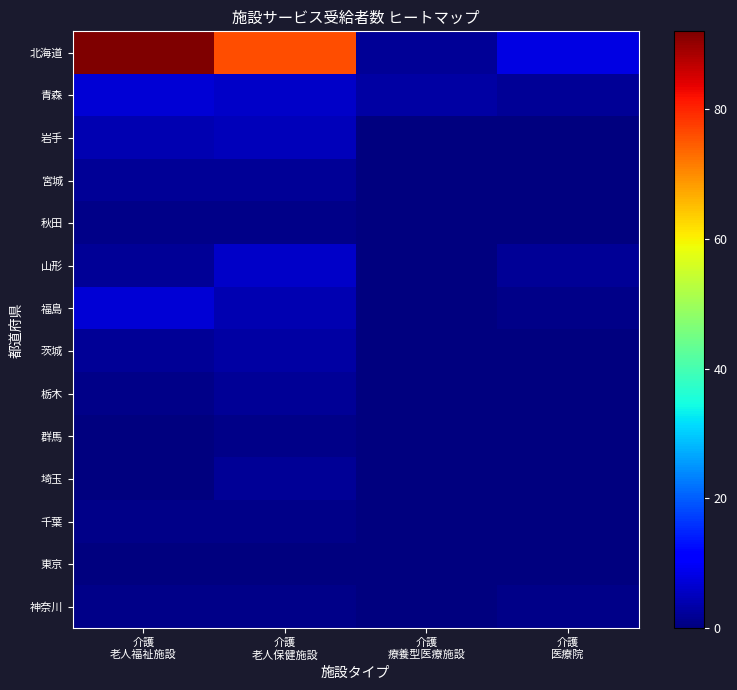

Reading left to right, what are all the values shown in this chart?

北海道: 介護
老人福祉施設=92	介護
老人保健施設=76	介護
療養型医療施設=2	介護
医療院=8
青森: 介護
老人福祉施設=7	介護
老人保健施設=6	介護
療養型医療施設=3	介護
医療院=2
岩手: 介護
老人福祉施設=4	介護
老人保健施設=5	介護
療養型医療施設=0	介護
医療院=0
宮城: 介護
老人福祉施設=2	介護
老人保健施設=2	介護
療養型医療施設=0	介護
医療院=0
秋田: 介護
老人福祉施設=1	介護
老人保健施設=1	介護
療養型医療施設=0	介護
医療院=0
山形: 介護
老人福祉施設=2	介護
老人保健施設=6	介護
療養型医療施設=0	介護
医療院=2
福島: 介護
老人福祉施設=7	介護
老人保健施設=4	介護
療養型医療施設=0	介護
医療院=1
茨城: 介護
老人福祉施設=2	介護
老人保健施設=3	介護
療養型医療施設=0	介護
医療院=0
栃木: 介護
老人福祉施設=1	介護
老人保健施設=2	介護
療養型医療施設=0	介護
医療院=0
群馬: 介護
老人福祉施設=0	介護
老人保健施設=1	介護
療養型医療施設=0	介護
医療院=0
埼玉: 介護
老人福祉施設=0	介護
老人保健施設=2	介護
療養型医療施設=0	介護
医療院=0
千葉: 介護
老人福祉施設=1	介護
老人保健施設=1	介護
療養型医療施設=0	介護
医療院=0
東京: 介護
老人福祉施設=0	介護
老人保健施設=0	介護
療養型医療施設=0	介護
医療院=0
神奈川: 介護
老人福祉施設=1	介護
老人保健施設=1	介護
療養型医療施設=0	介護
医療院=1